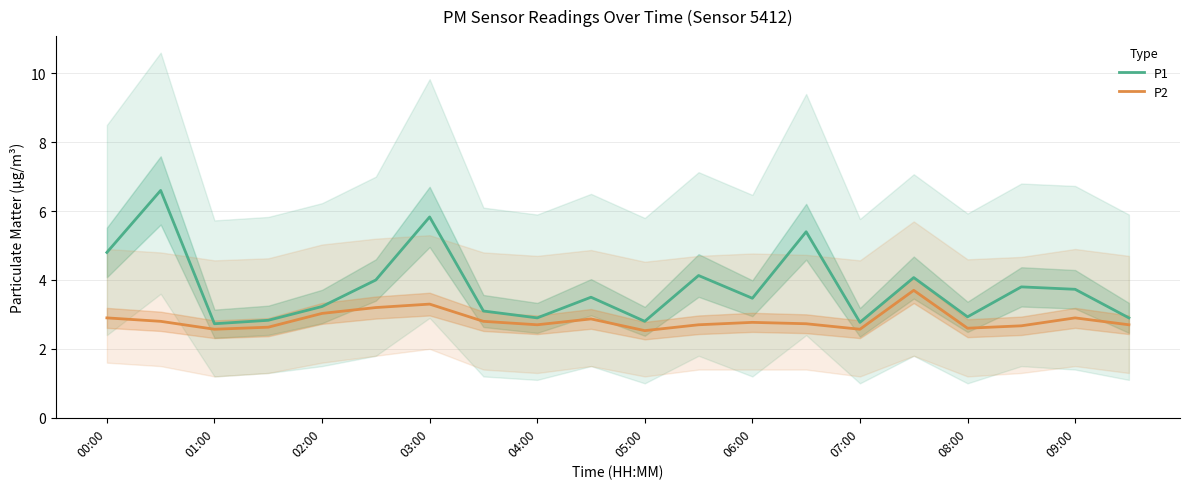

At 11, list the series in order from largest to smallest.

P1, P2